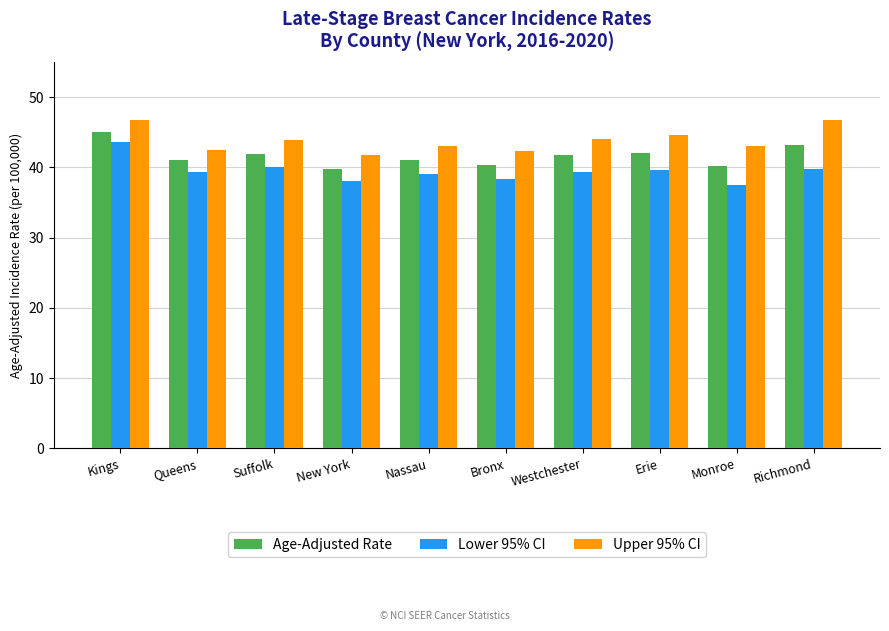

What is the difference between the highest and lowest values at Erie?

5.0